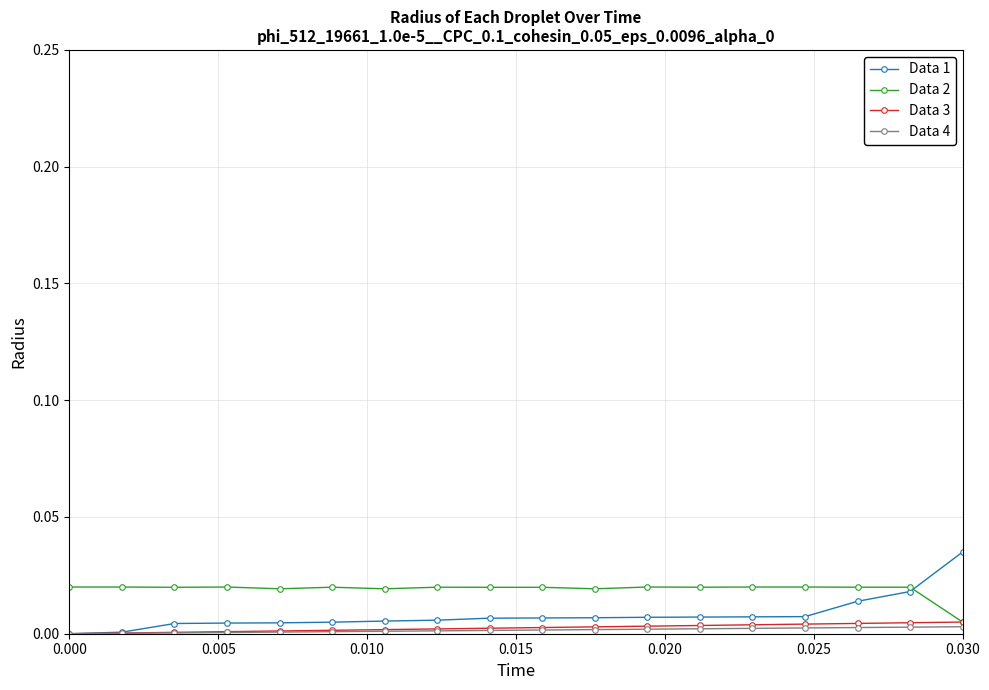

Which series has the largest range (max minus min)?

Data 1